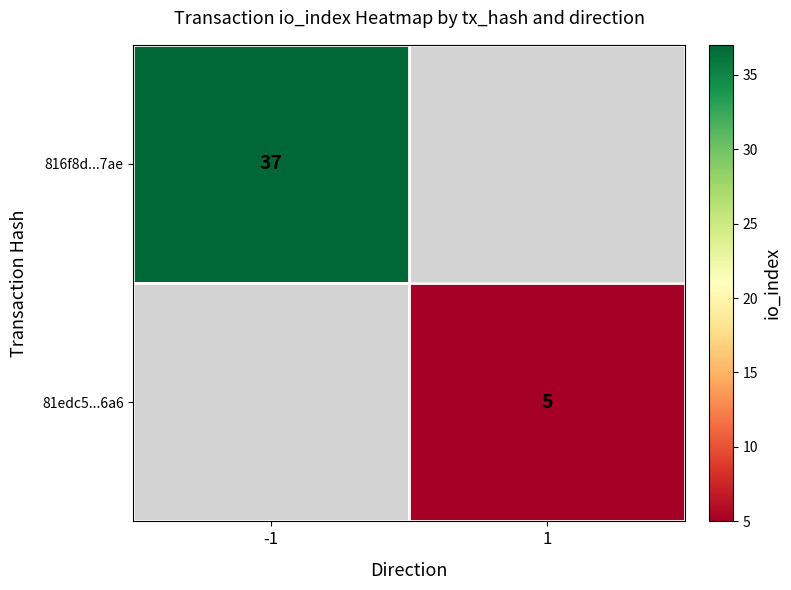

Is it true that 81edc5...6a6 equals 5 at 1?

True